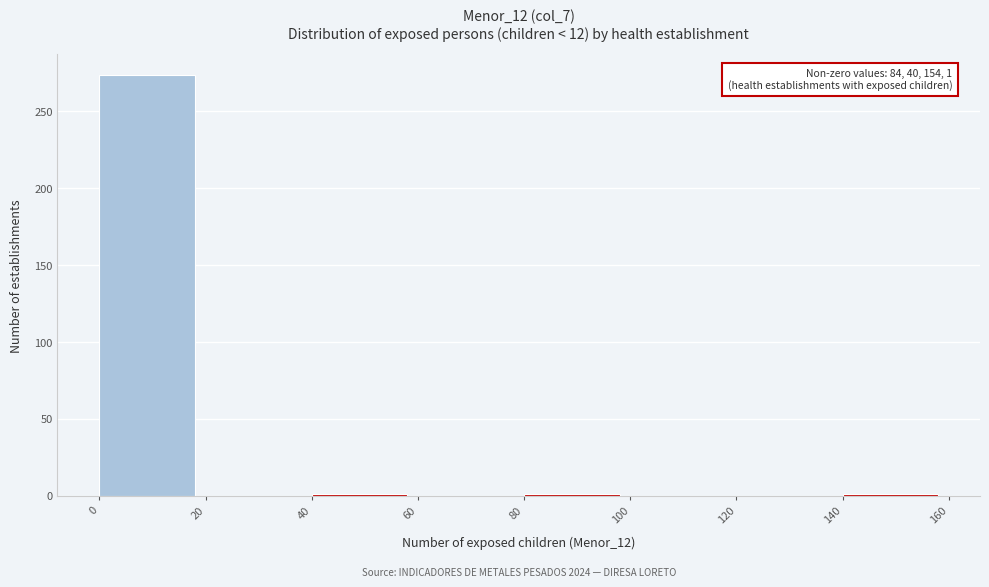

Over which range of the x-axis is the bar tallest?

0 to 20